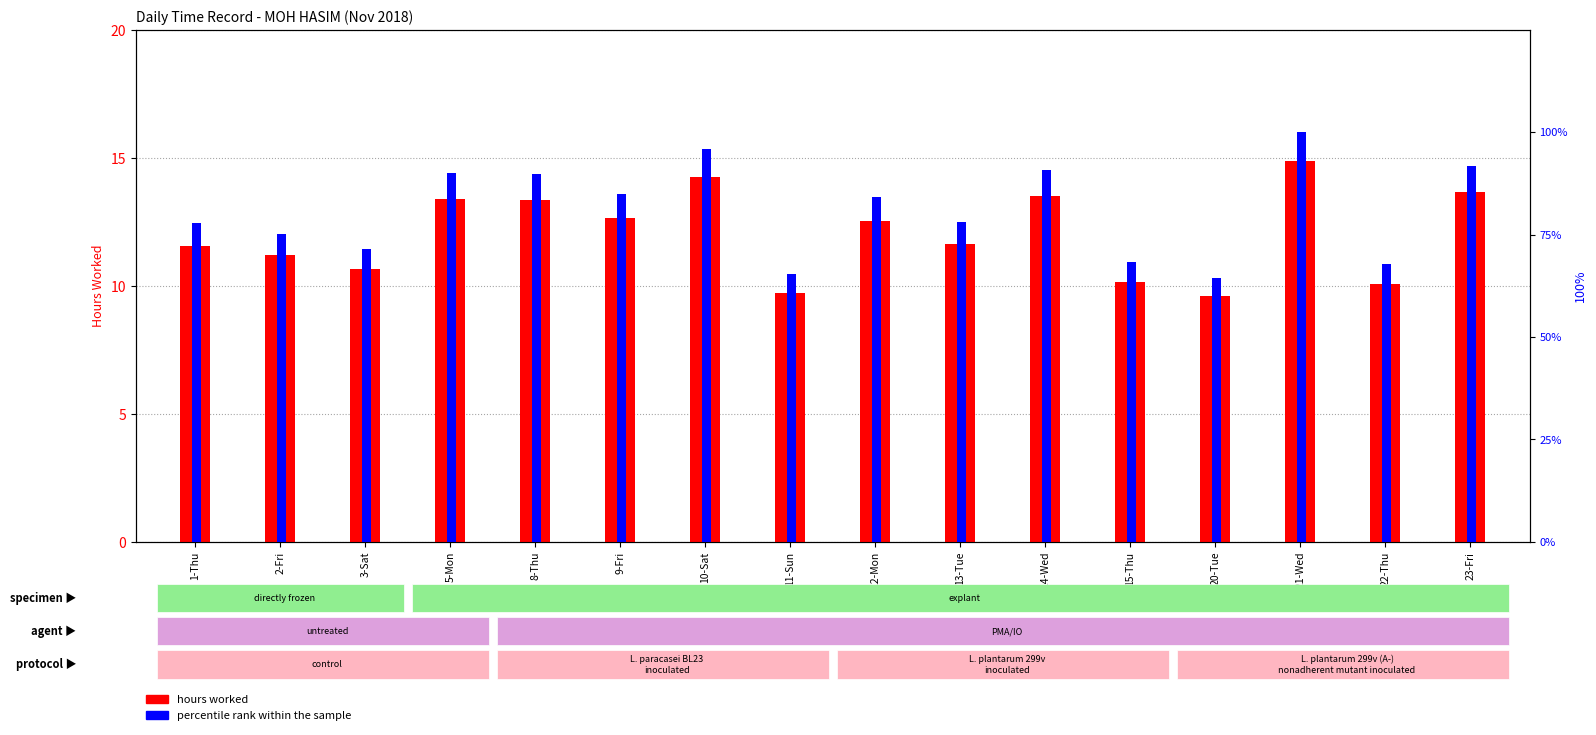

What is the sum of the hours worked values at 15-Thu and 1-Thu?

21.7